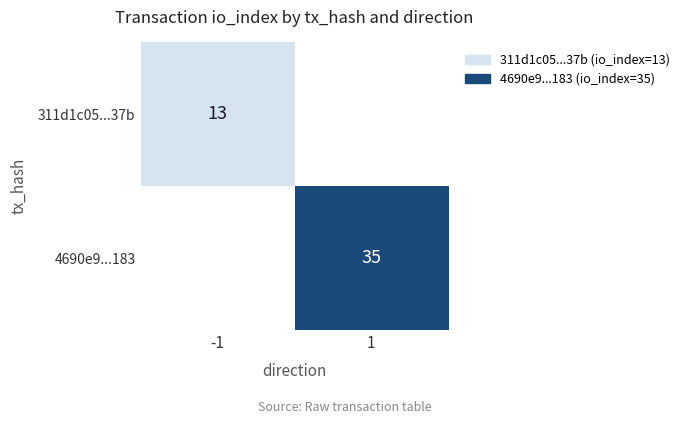

The 4690e9...183 series shows 55.5 at 1. True or false?

False